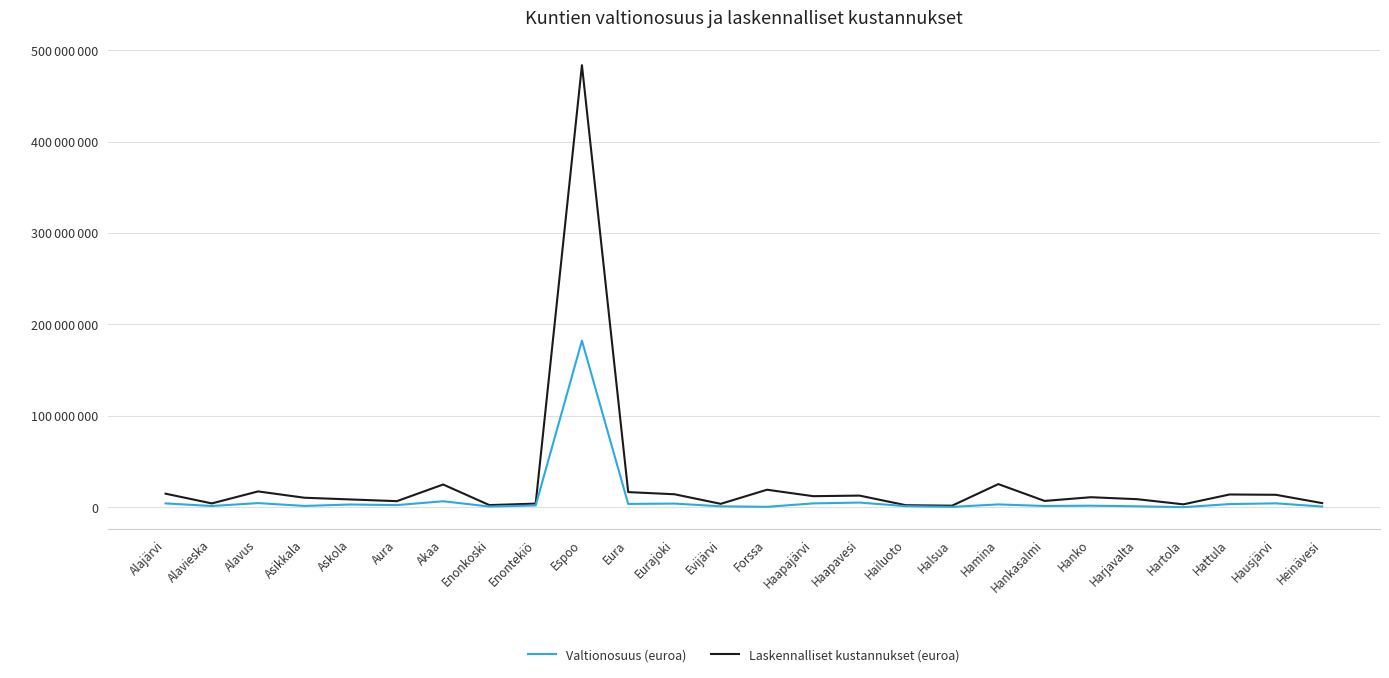

Does the chart have visible grid lines?

Yes